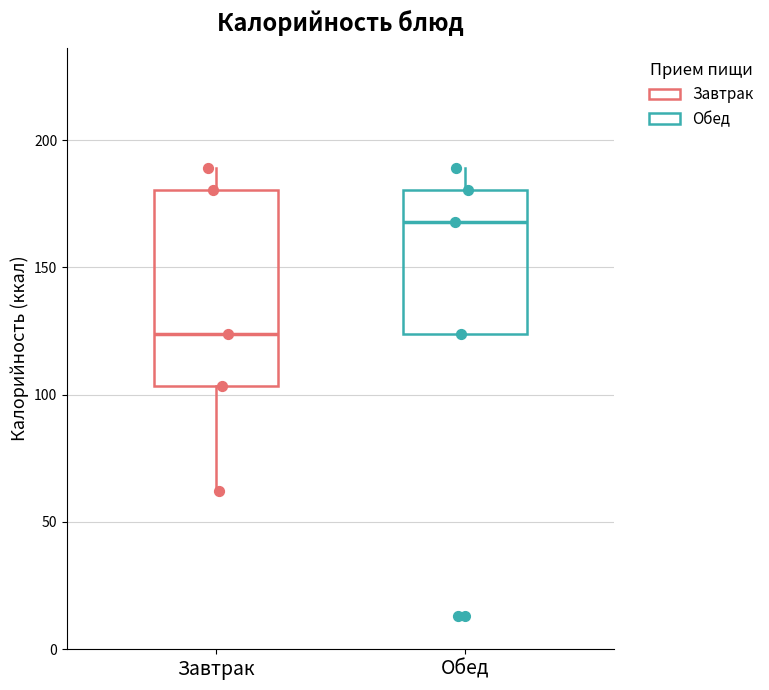

Reading left to right, read every box against the y-axis: the position of its median line, the range the box covers, and the ends of its whiskers. The values are not printed on the chart, so give them approximately, as read against the axis.

Завтрак: median 125, box 105 to 180, whiskers 60 to 190
Обед: median 170, box 125 to 180, whiskers 125 to 190